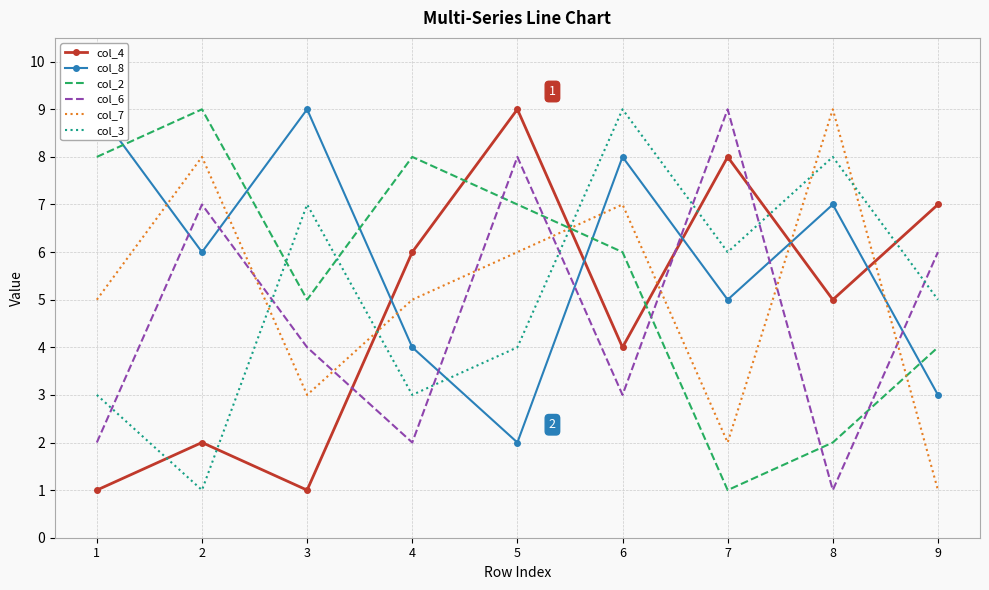

Reading right to left, transcribe all the data shown in this chart.

col_4: 7	5	8	4	9	6	1	2	1
col_8: 3	7	5	8	2	4	9	6	9
col_2: 4	2	1	6	7	8	5	9	8
col_6: 6	1	9	3	8	2	4	7	2
col_7: 1	9	2	7	6	5	3	8	5
col_3: 5	8	6	9	4	3	7	1	3